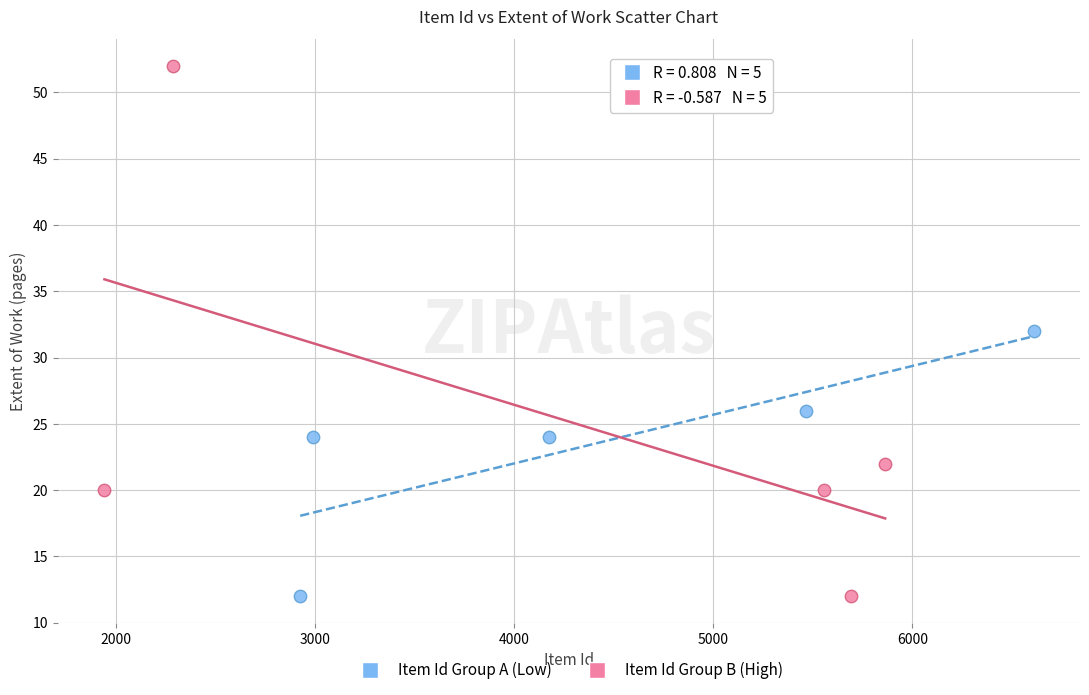

Which series has the widest spread of Y values?

Item Id Group B (High)